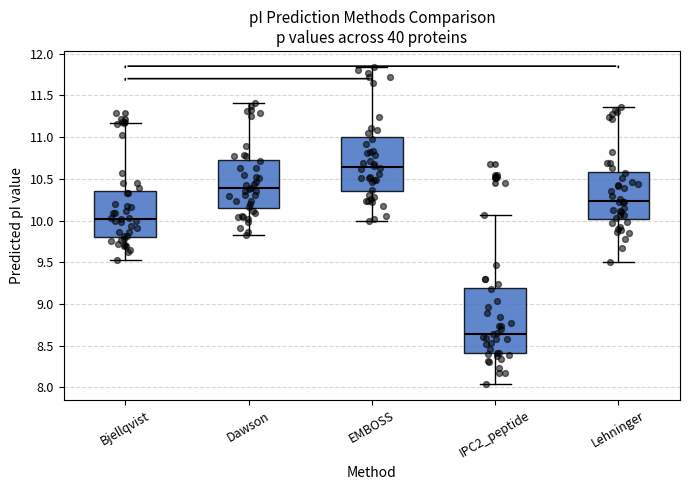

Reading left to right, read every box against the y-axis: the position of its median line, the range the box covers, and the ends of its whiskers. The values are not printed on the chart, so give them approximately, as read against the axis.

Bjellqvist: median 10.00, box 9.80 to 10.35, whiskers 9.55 to 11.15
Dawson: median 10.40, box 10.15 to 10.75, whiskers 9.80 to 11.40
EMBOSS: median 10.65, box 10.35 to 11.00, whiskers 10.00 to 11.85
IPC2_peptide: median 8.65, box 8.40 to 9.20, whiskers 8.05 to 10.05
Lehninger: median 10.25, box 10.00 to 10.60, whiskers 9.50 to 11.35